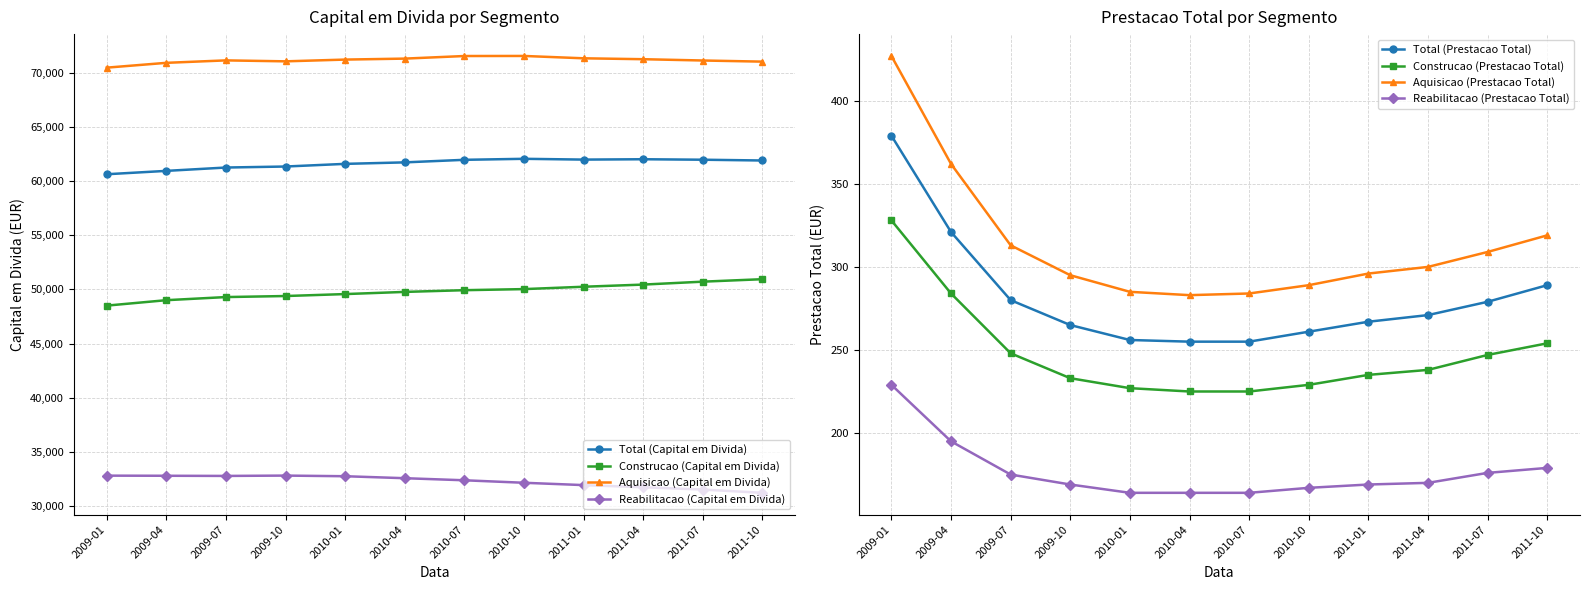

Between 2010-01 and 2011-07, which series saw the biggest shift?

Reabilitacao (Capital em Divida)